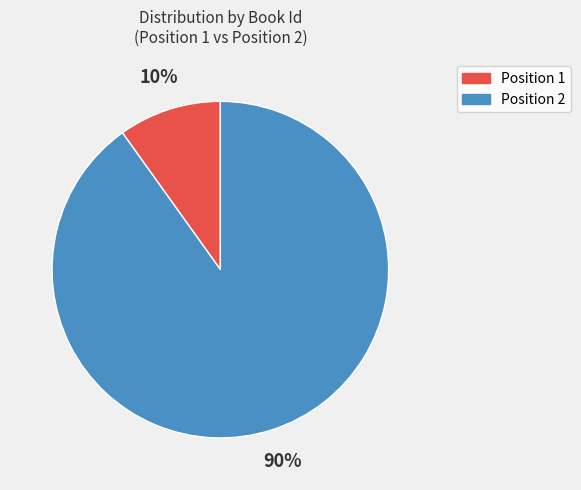

What percentage is the Position 2 slice, to the nearest percent?

90%